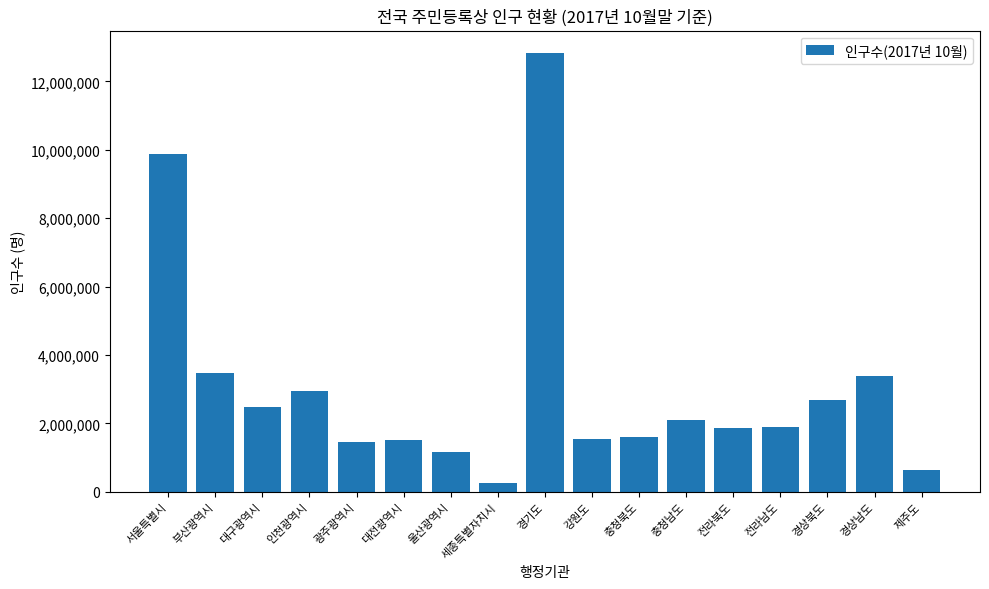

What is the sum of the values at 울산광역시 and 부산광역시?

4643637